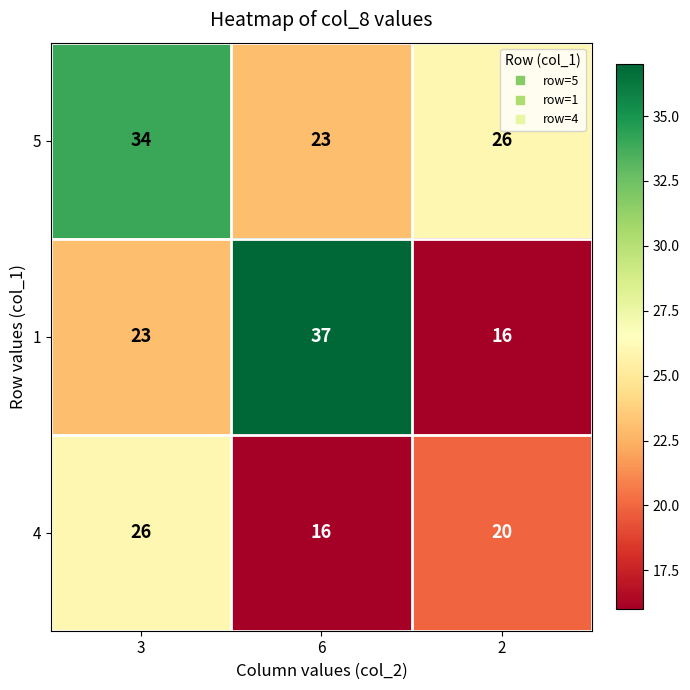

Which series has the widest spread of values?

1